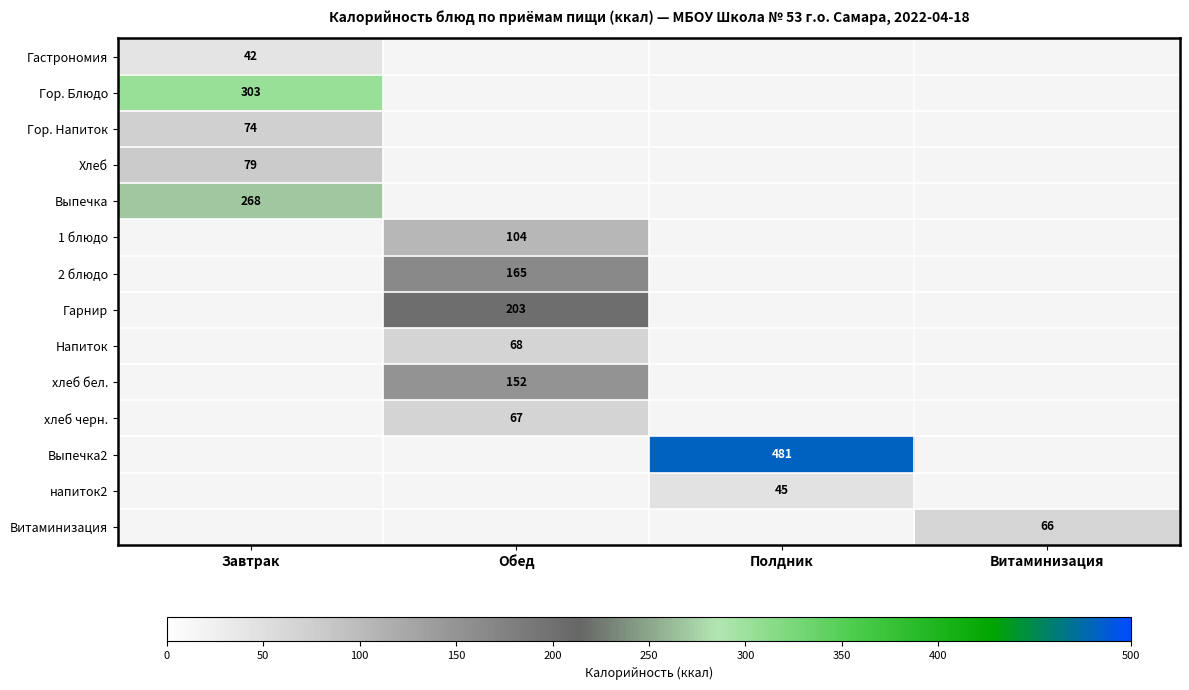

True or false: хлеб черн. has a value of 35 at Обед.

False